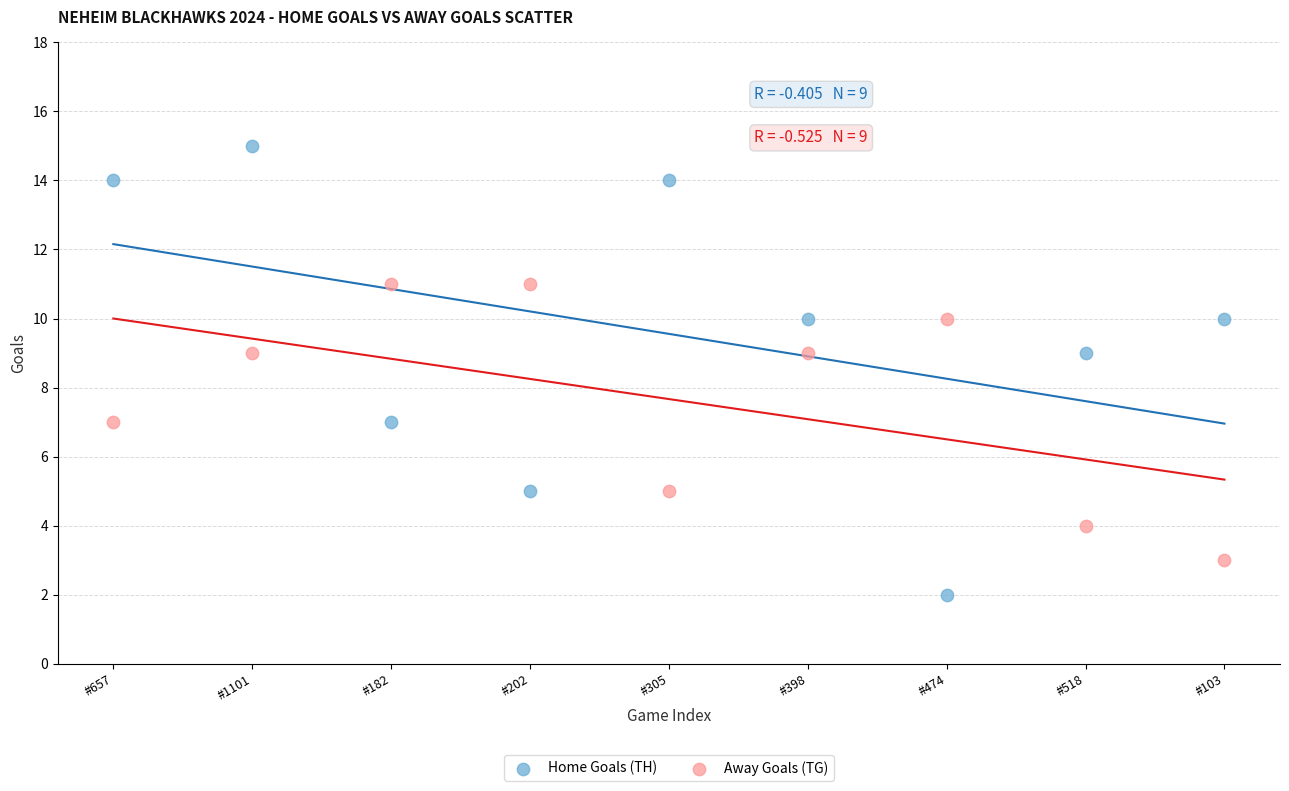

Across all data points, what is the range of Y values (max minus min)?

13